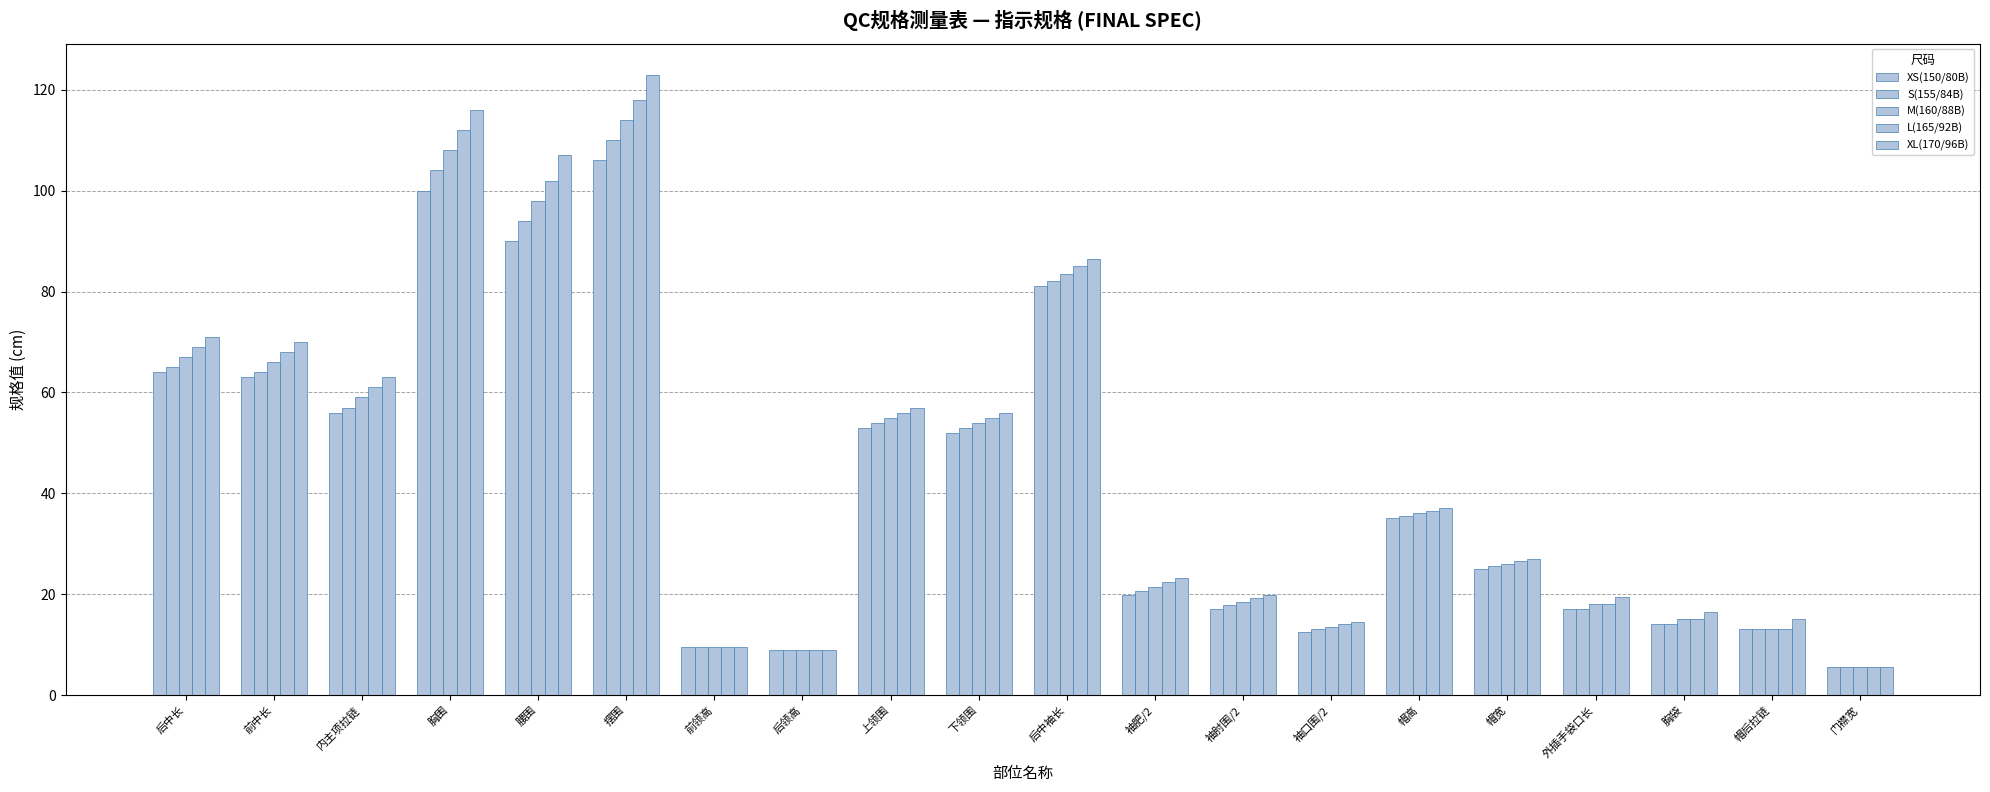

At which label is S(155/84B) closest to 57?

内主项拉链